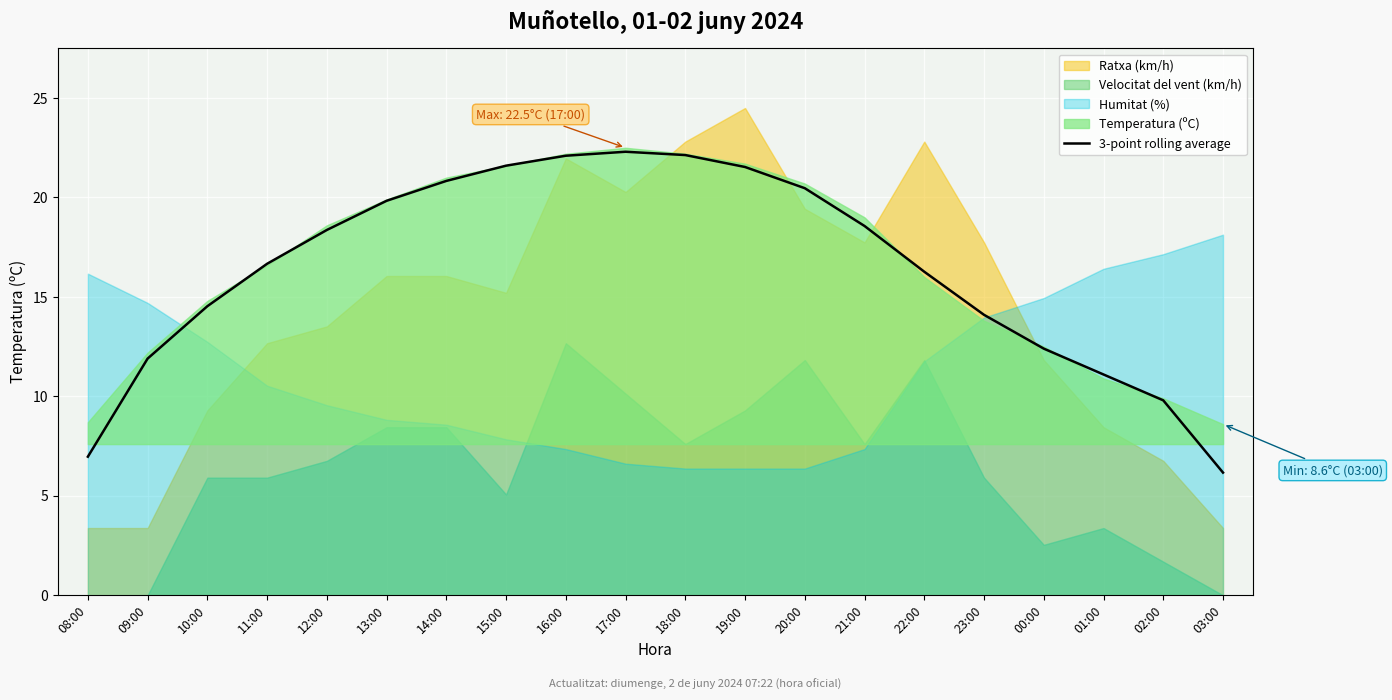

Is it true that 3-point rolling average equals 8.9 at 10:00?

False